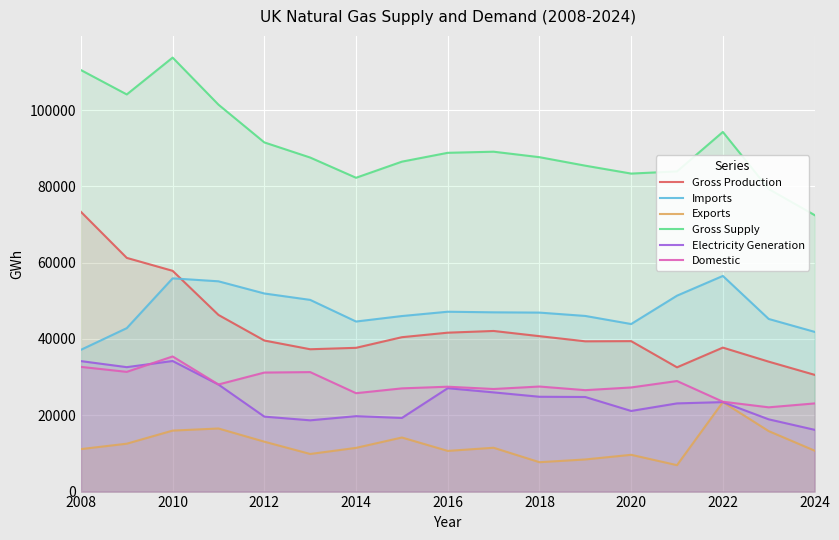

What is the spread (max minus min) of values at 2018?

79948.9